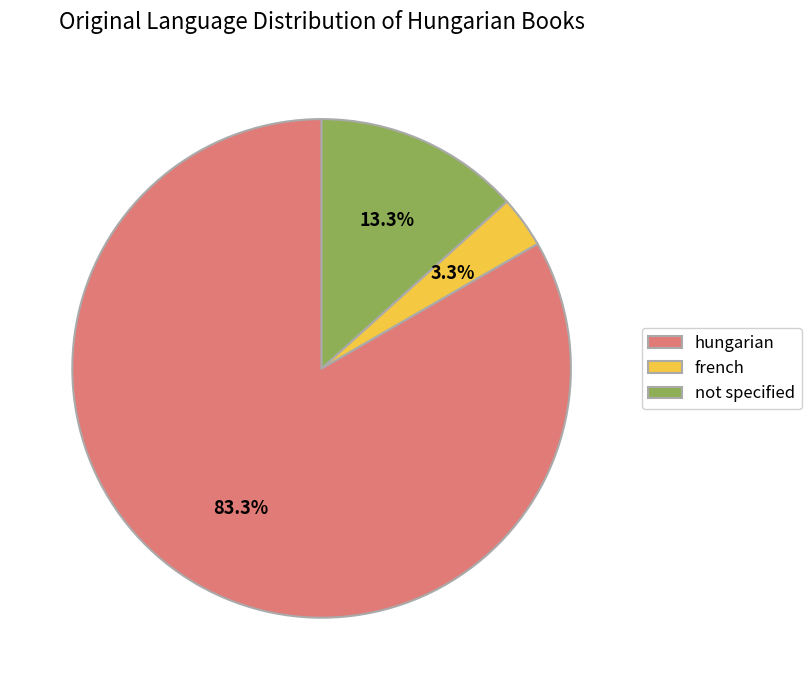

Do hungarian and french together represent more than half of the pie?

Yes